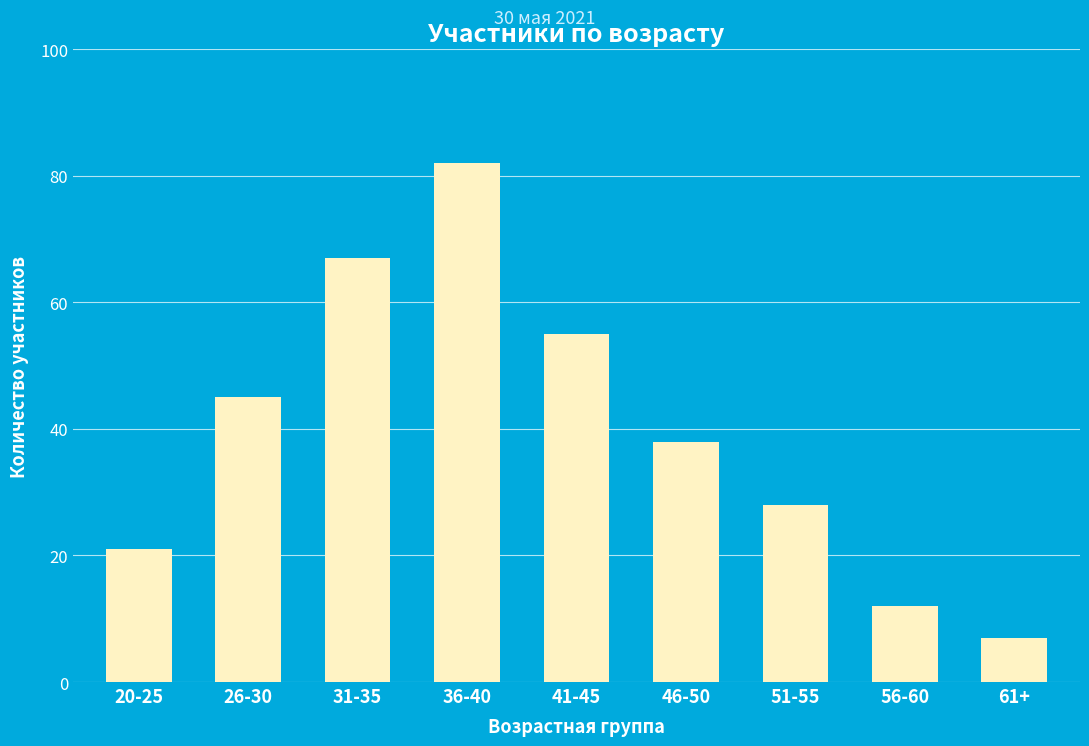

Which category has the highest value across all series?

36-40